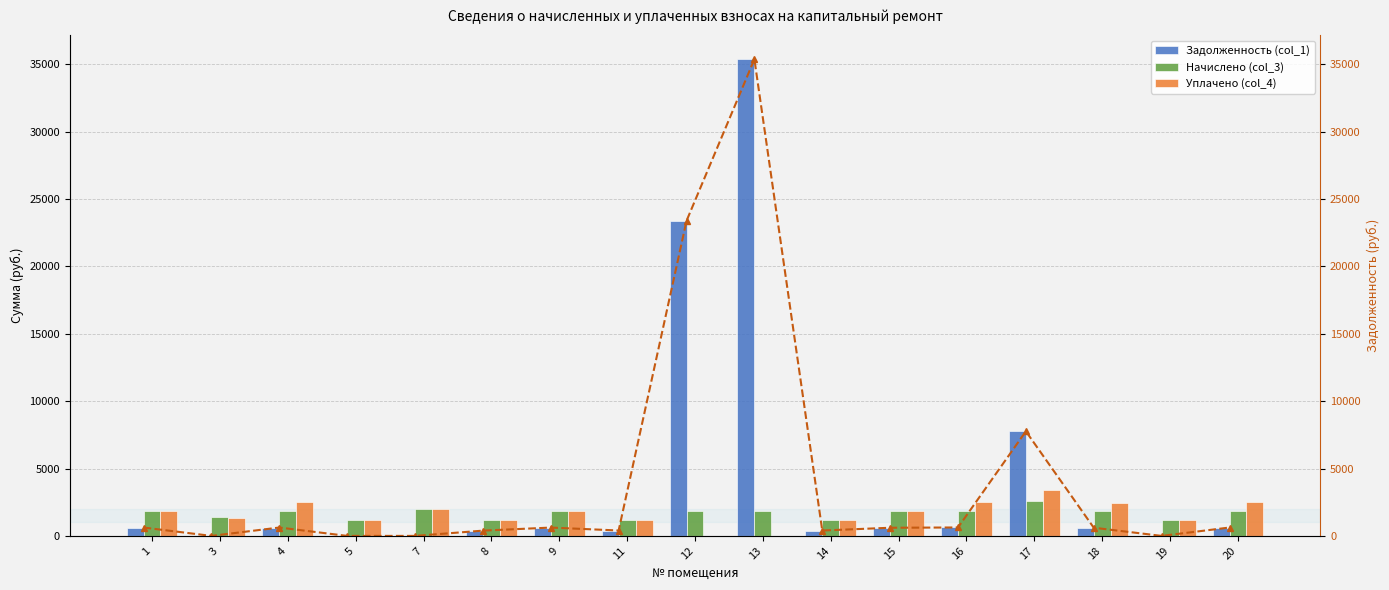

The value of Начислено (col_3) at 9 is 1854.6. True or false?

True